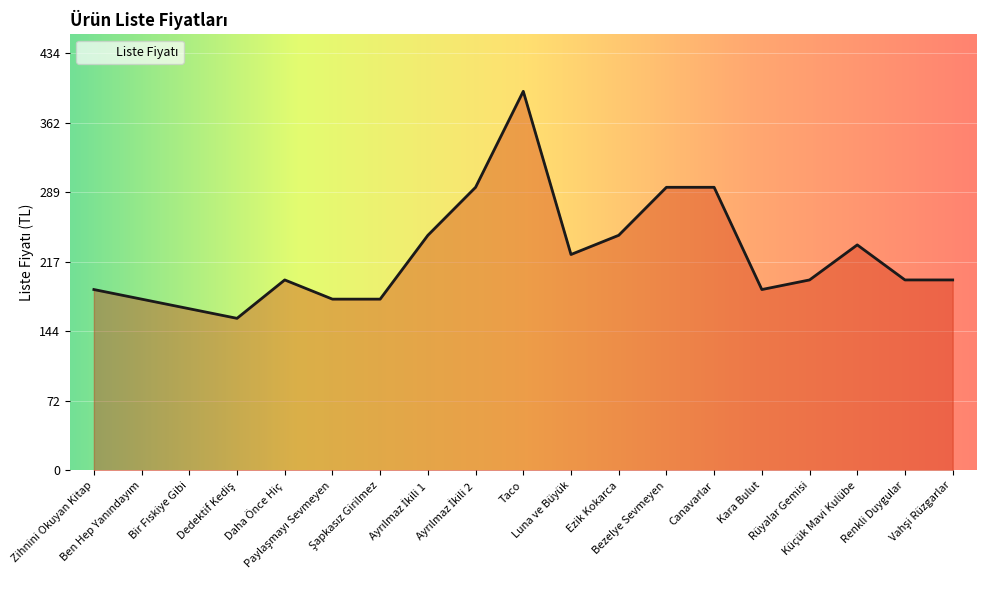

How many lines are shown in the chart?

1